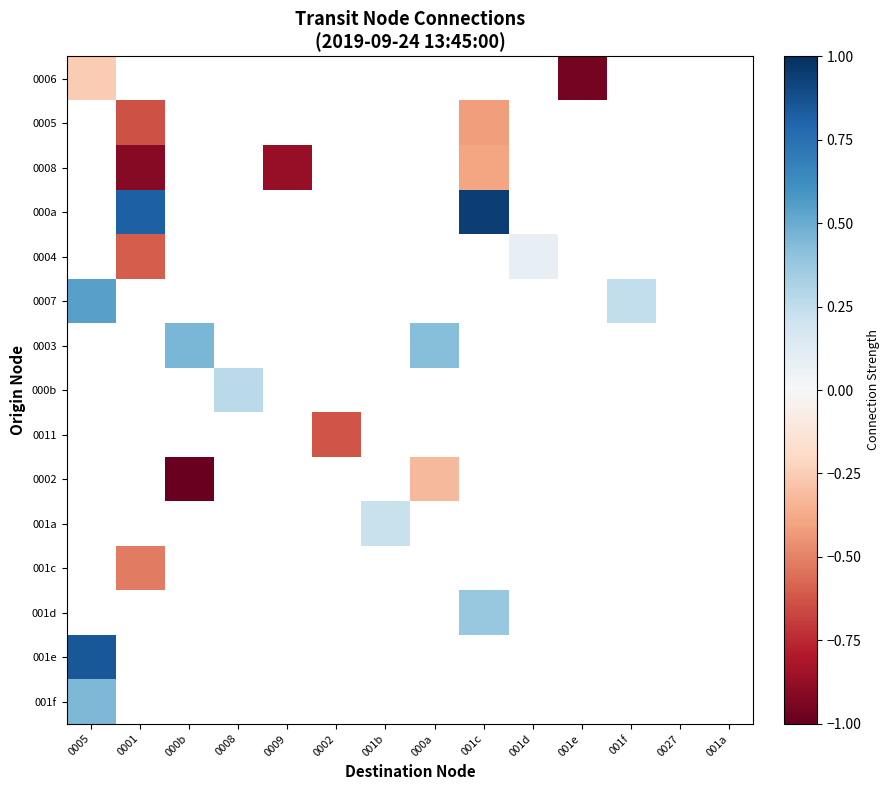

Which series has the largest range (max minus min)?

0006